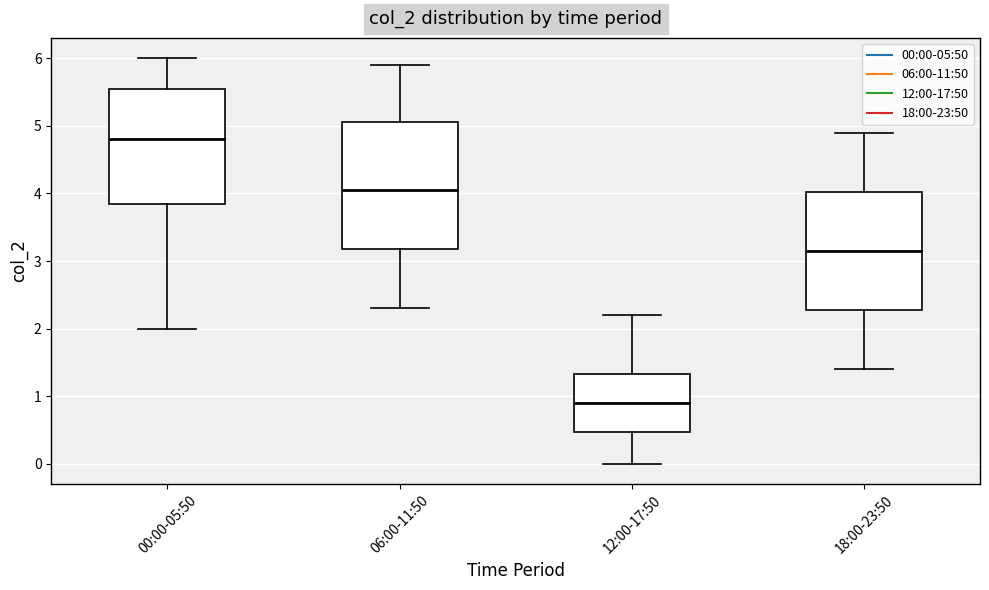

Which box's median line is the highest?

00:00-05:50